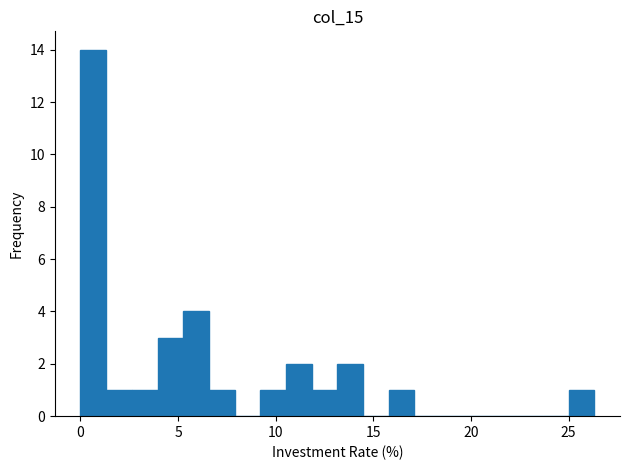

Read against the x-axis, roughly where is the centre of the tallest bar?

0.5